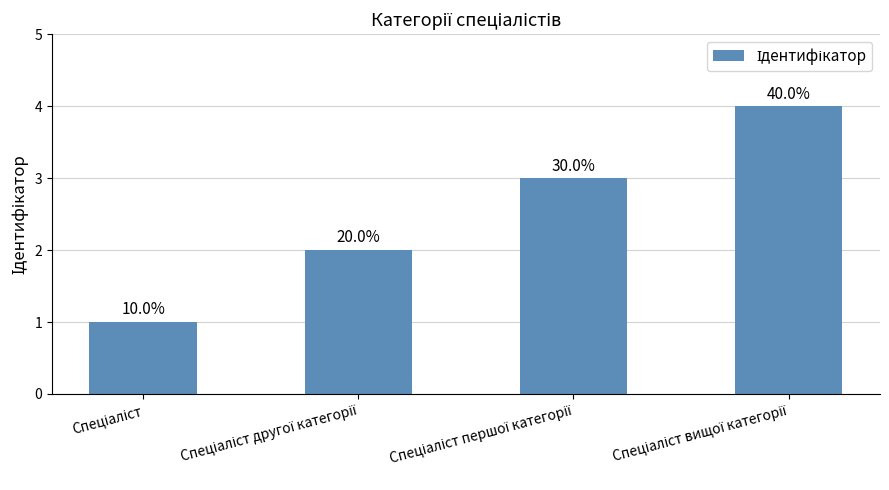

What is the maximum value shown in the chart?

4